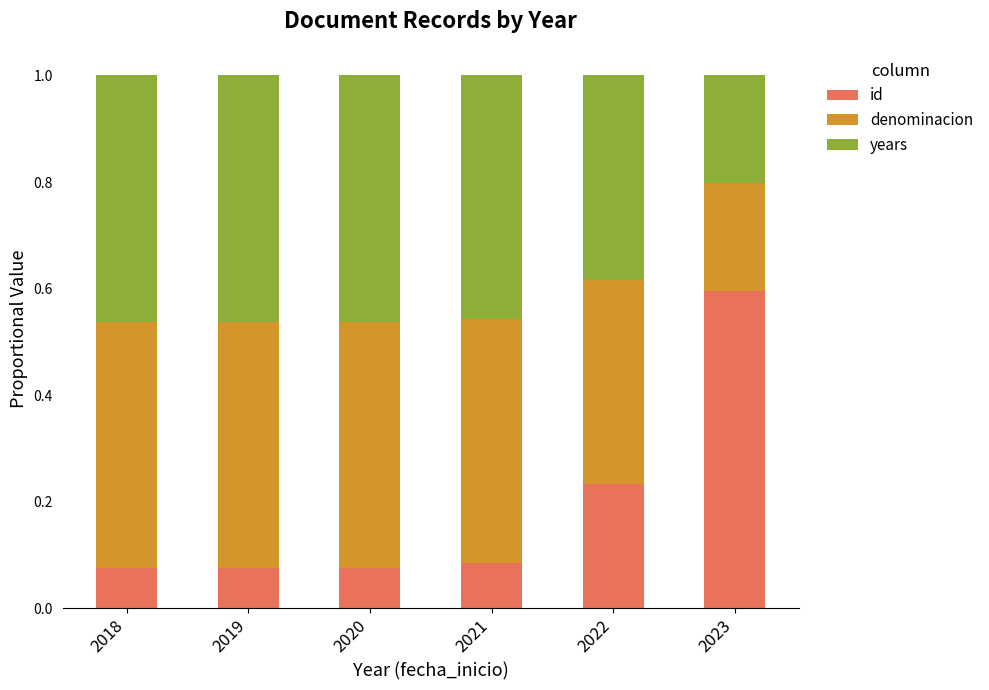

What are all the series names shown in the legend?

id, denominacion, years